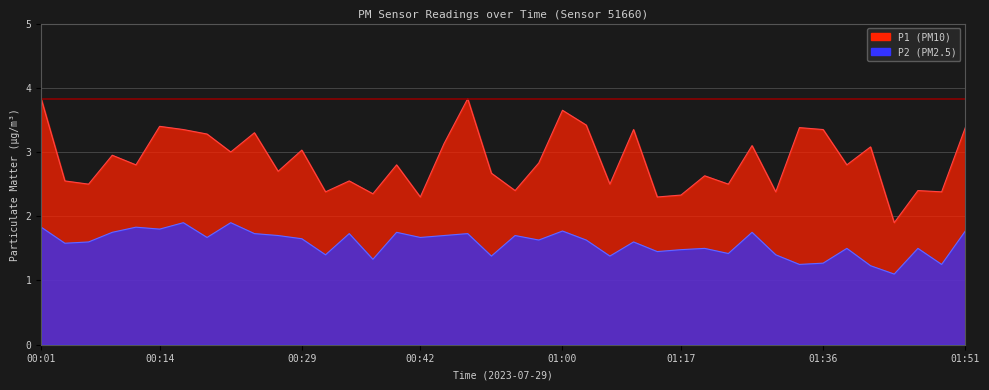

What is the total value across all series at 00:47?

5.6